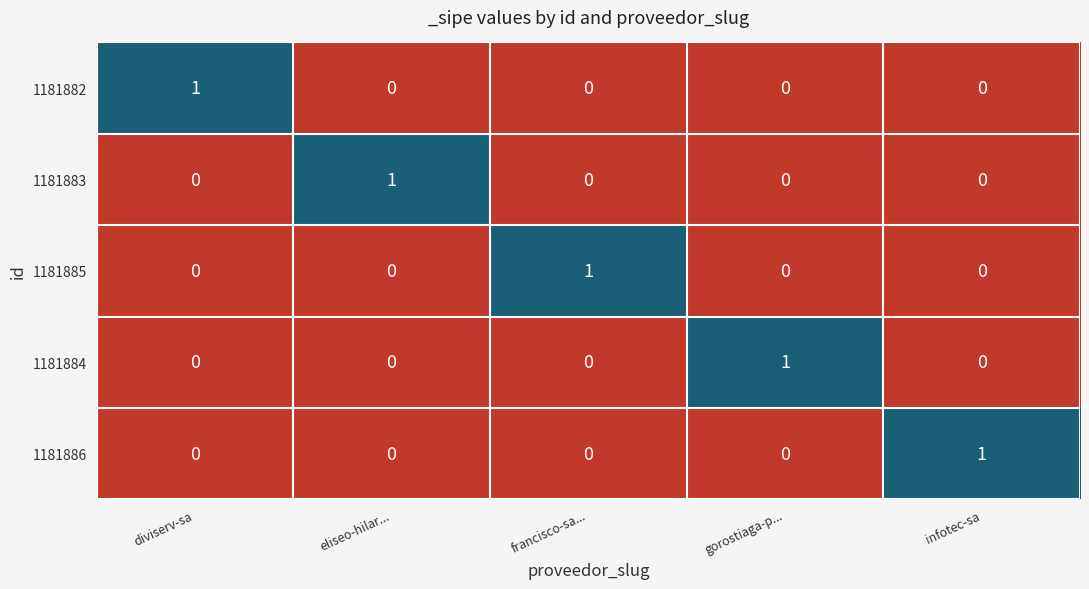

The value of 1181884 at gorostiaga-p... is 0. True or false?

False